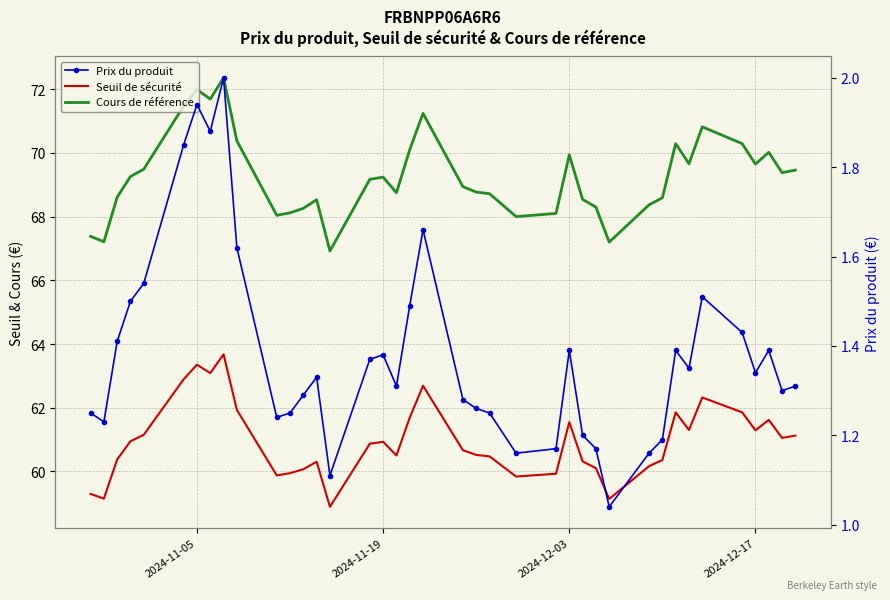

What is the value of the Prix du produit point at the 33rd from the left?

1.4